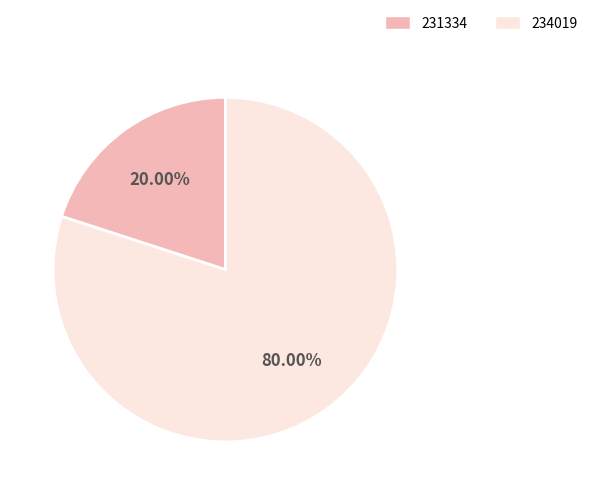

Count the number of slices in the pie.

2